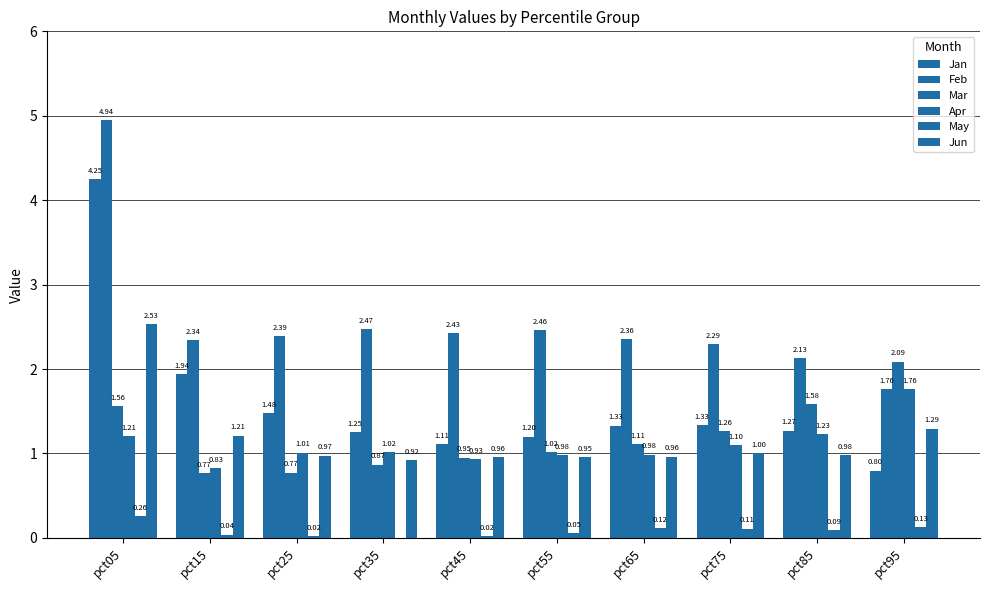

Reading right to left, what are all the values shown in this chart?

Jan: pct95=0.8	pct85=1.3	pct75=1.3	pct65=1.3	pct55=1.2	pct45=1.1	pct35=1.3	pct25=1.5	pct15=1.9	pct05=4.2
Feb: pct95=1.8	pct85=2.1	pct75=2.3	pct65=2.4	pct55=2.5	pct45=2.4	pct35=2.5	pct25=2.4	pct15=2.3	pct05=4.9
Mar: pct95=2.1	pct85=1.6	pct75=1.3	pct65=1.1	pct55=1.0	pct45=1.0	pct35=0.9	pct25=0.8	pct15=0.8	pct05=1.6
Apr: pct95=1.8	pct85=1.2	pct75=1.1	pct65=1.0	pct55=1.0	pct45=0.9	pct35=1.0	pct25=1.0	pct15=0.8	pct05=1.2
May: pct95=0.1	pct85=0.1	pct75=0.1	pct65=0.1	pct55=0.1	pct45=0.0	pct35=-0.0	pct25=0.0	pct15=0.0	pct05=0.3
Jun: pct95=1.3	pct85=1.0	pct75=1.0	pct65=1.0	pct55=1.0	pct45=1.0	pct35=0.9	pct25=1.0	pct15=1.2	pct05=2.5